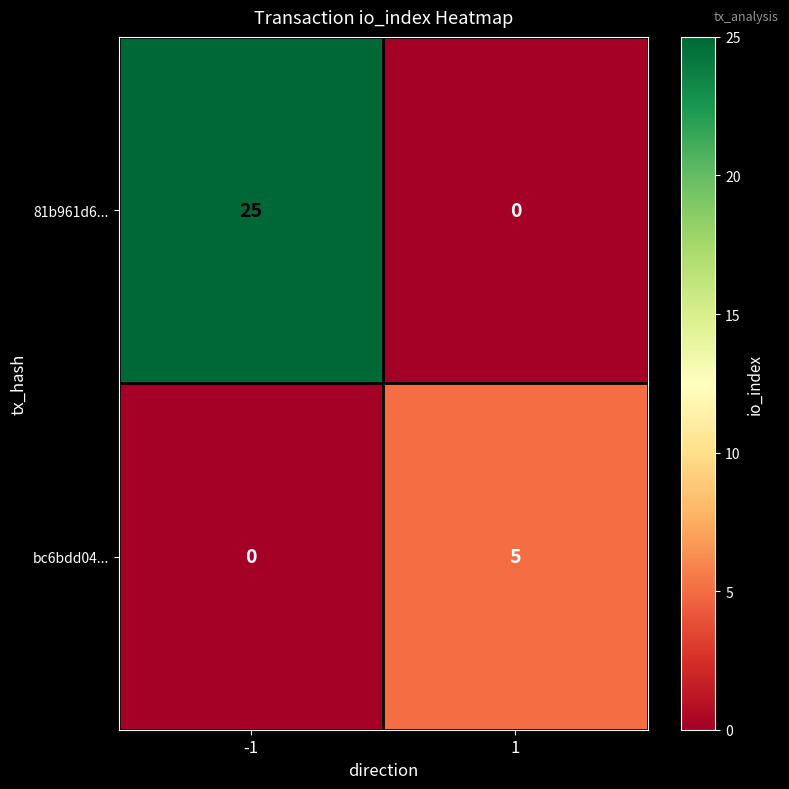

How many values in the bc6bdd04... series are below 5?

1